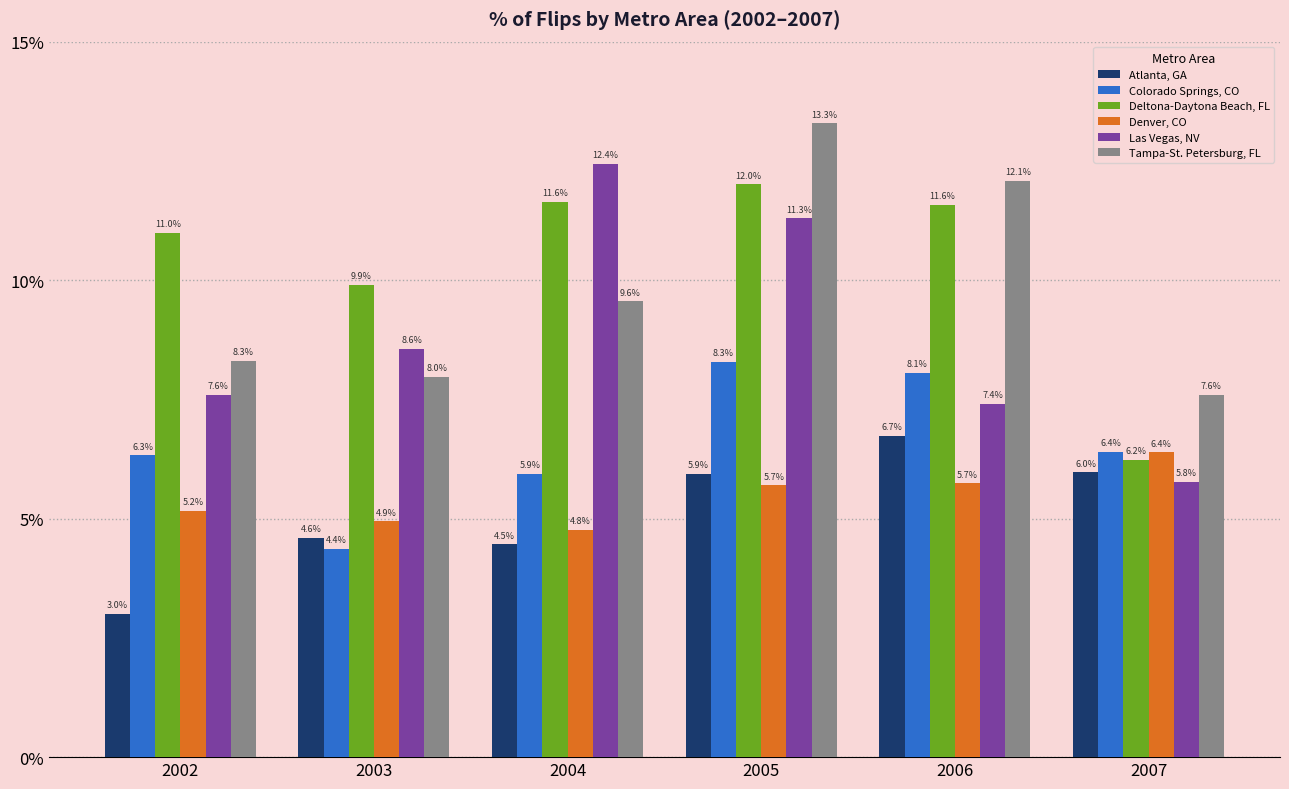

What are all the series names shown in the legend?

Atlanta, GA, Colorado Springs, CO, Deltona-Daytona Beach, FL, Denver, CO, Las Vegas, NV, Tampa-St. Petersburg, FL